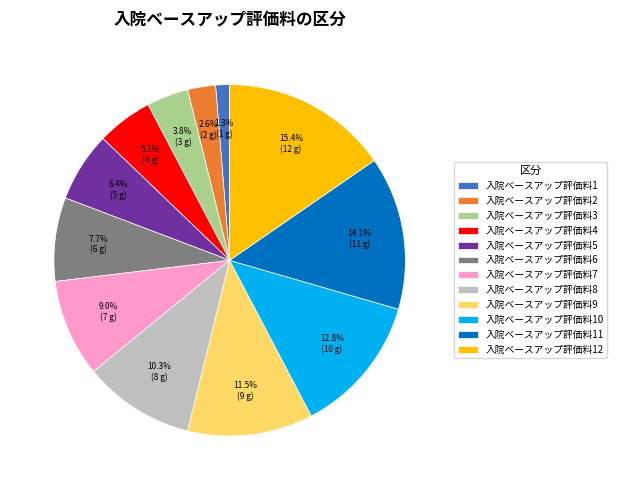

Between 入院ベースアップ評価料2 and 入院ベースアップ評価料4, which is larger?

入院ベースアップ評価料4